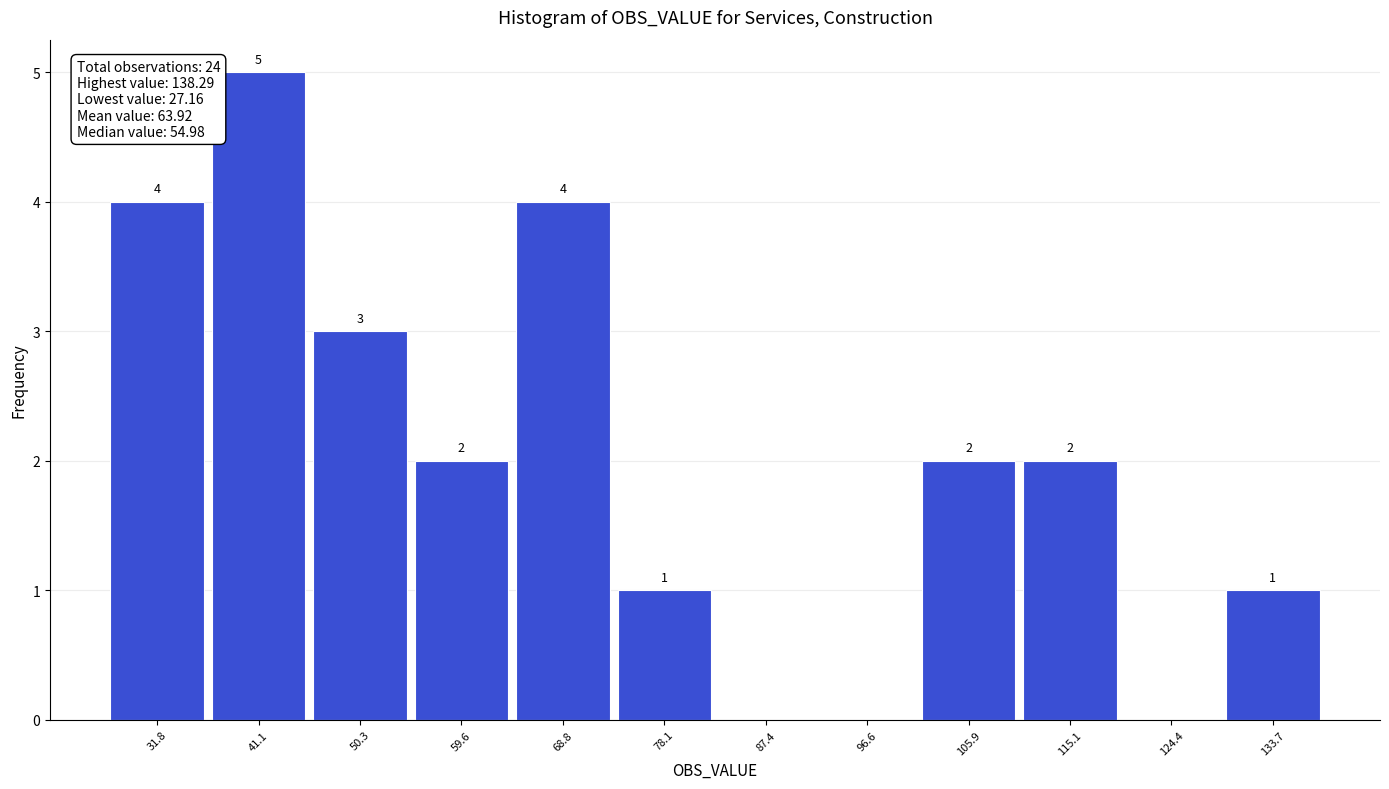

Which range on the x-axis has the tallest bar?

36 to 46